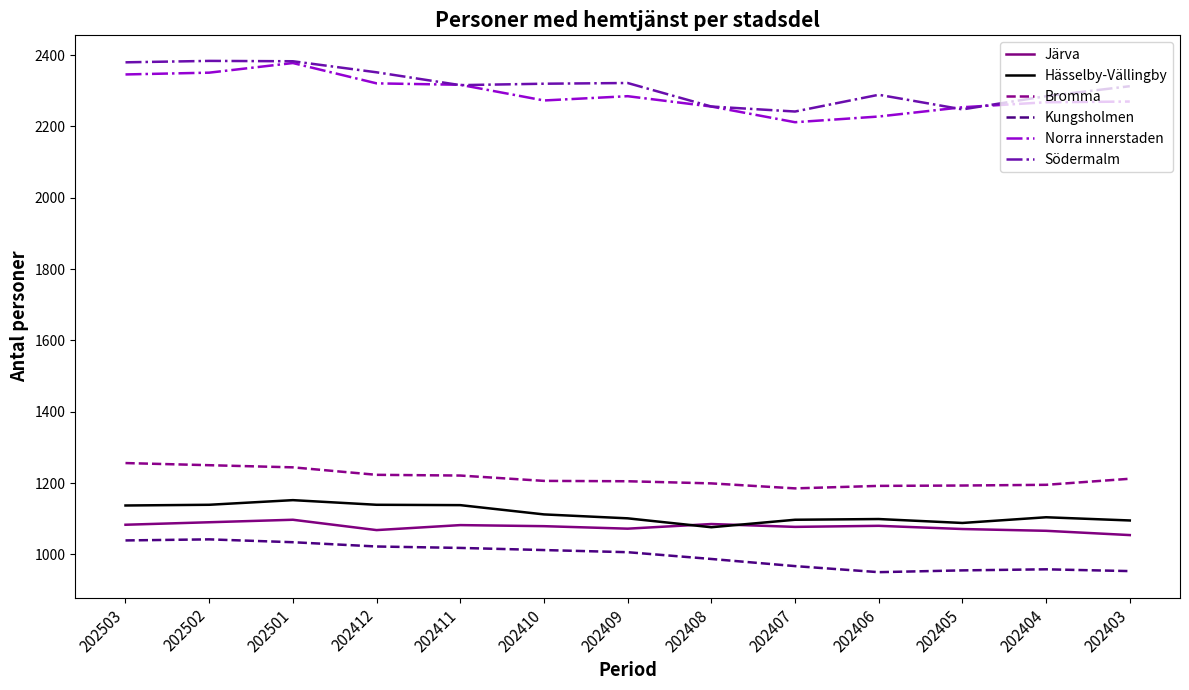

Is the value of Bromma at 202405 greater than the value of Norra innerstaden at 202501?

No